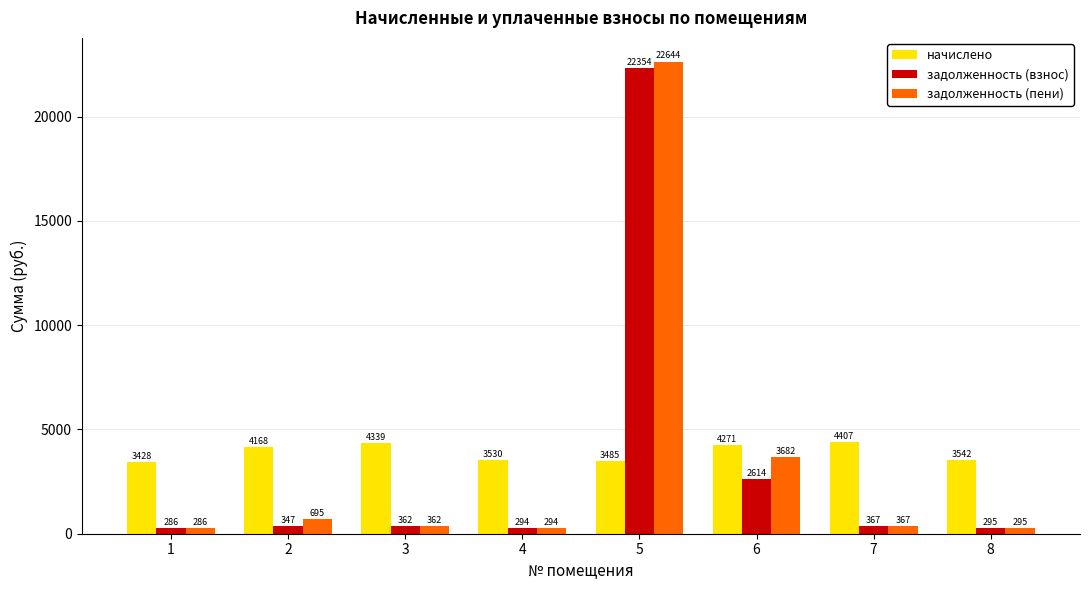

Which series changed the most between 4 and 8?

начислено